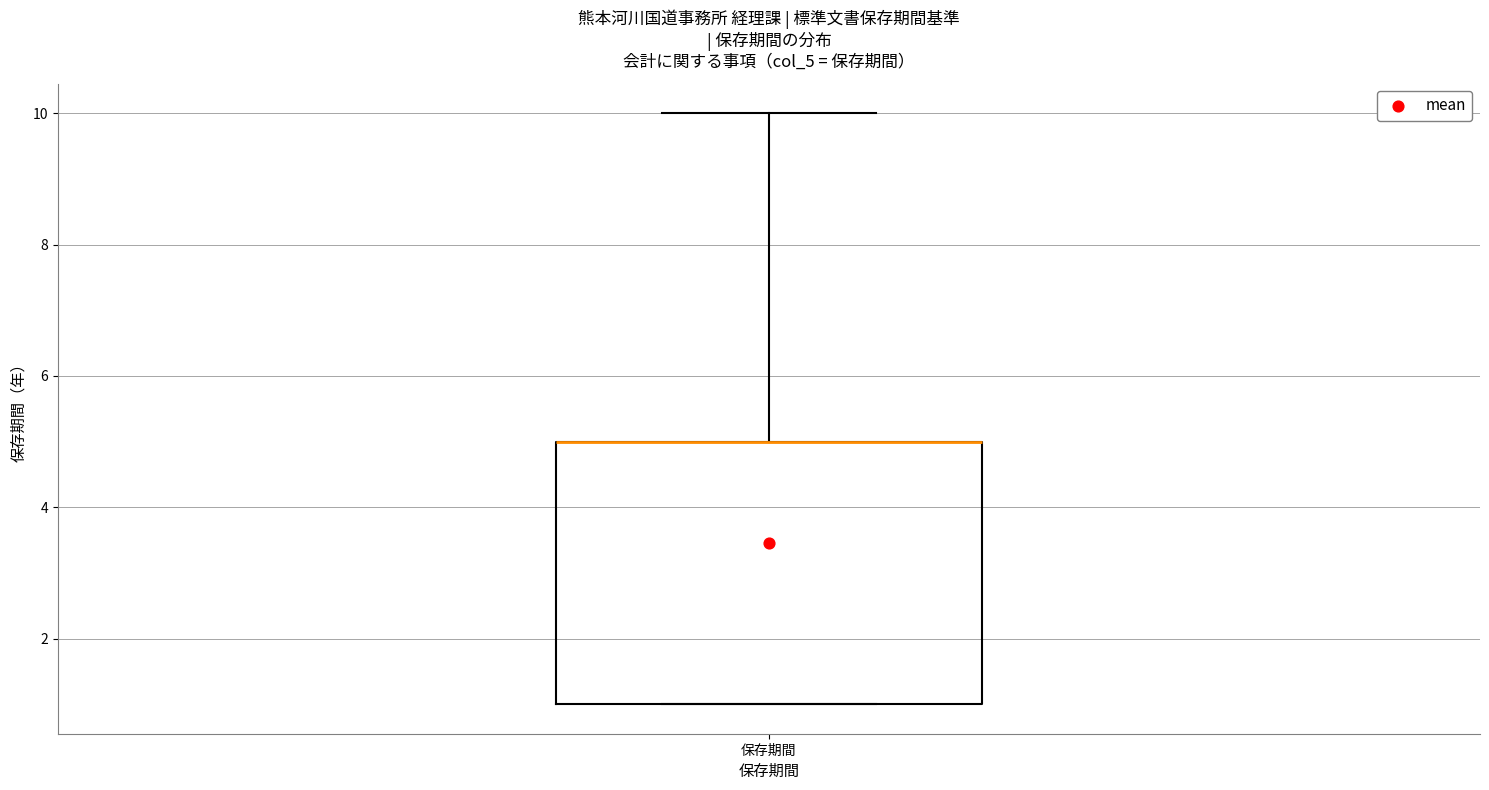

Transcribe this box plot: give where the median line is, the range the box spans, and where the two whiskers end, as read against the y-axis. The values are not printed on the chart, so give them approximately, as read against the axis.

median 5 (drawn on the box's upper edge), box 1 to 5, whiskers 1 to 10